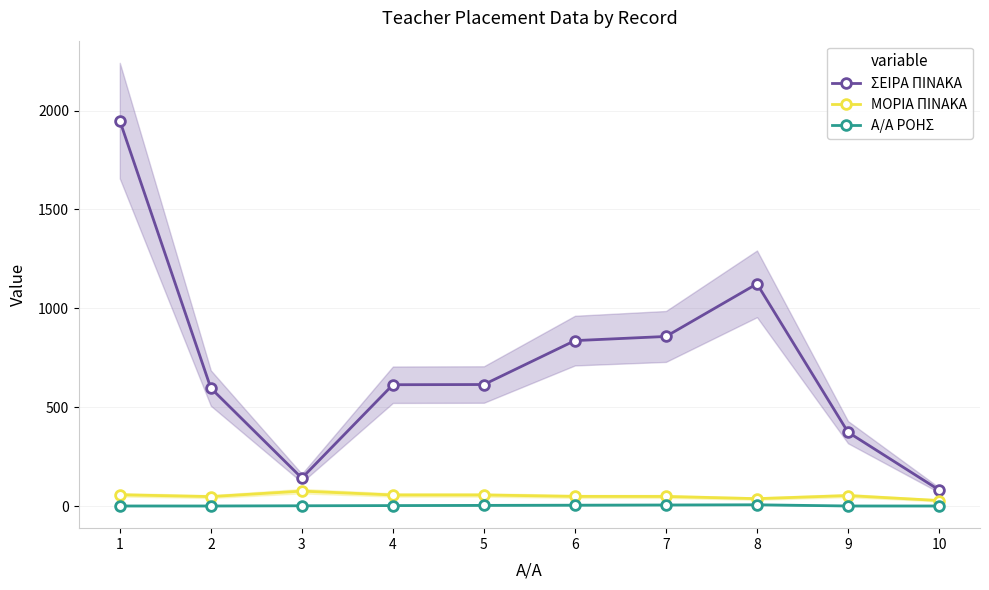

At which label does ΣΕΙΡΑ ΠΙΝΑΚΑ first exceed 615?

1